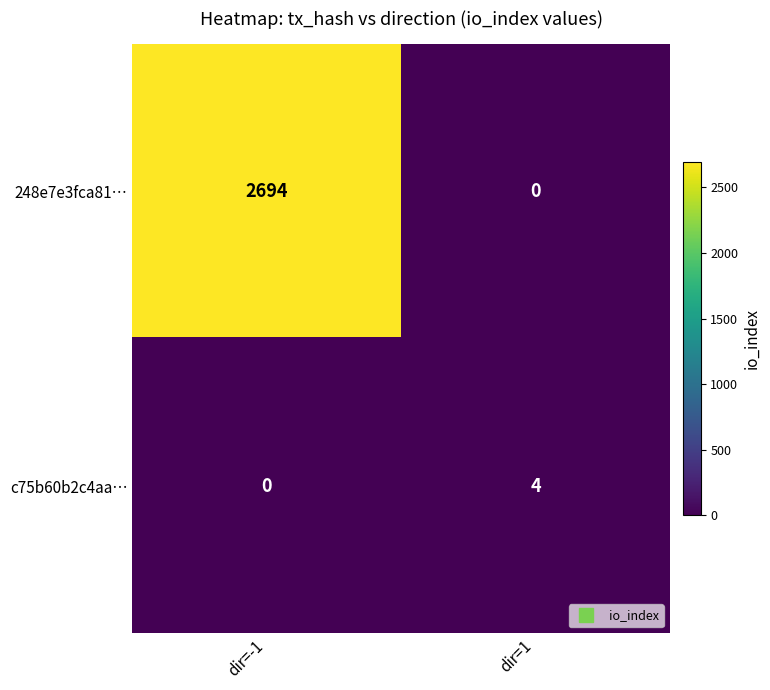

True or false: c75b60b2c4aa… has a value of 4 at dir=1.

True